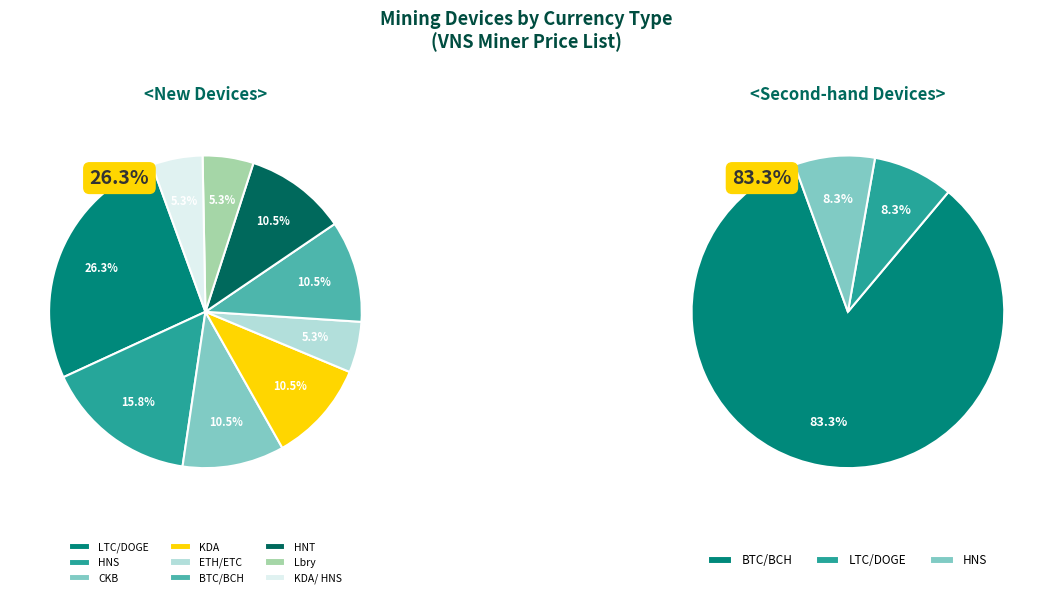

Count the number of slices in the pie.

9